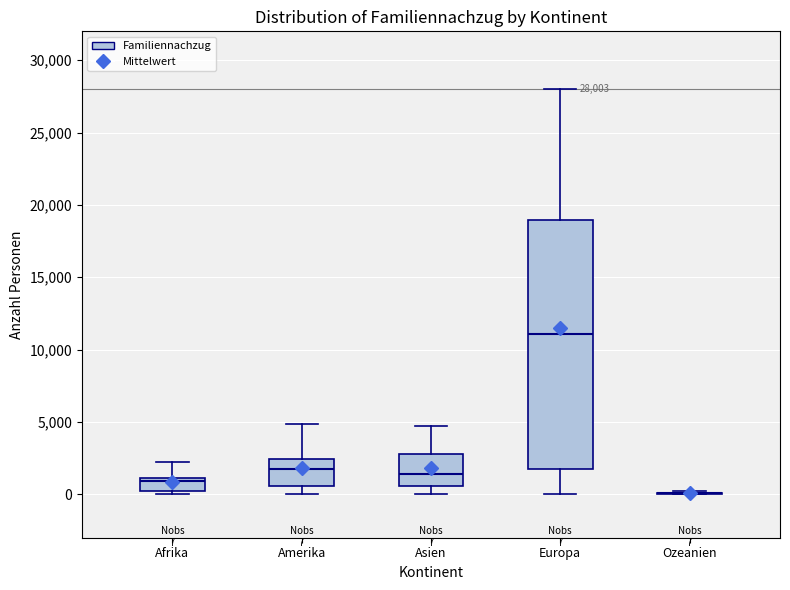

Comparing the boxes themselves (not the whiskers), which one is the tallest?

Europa